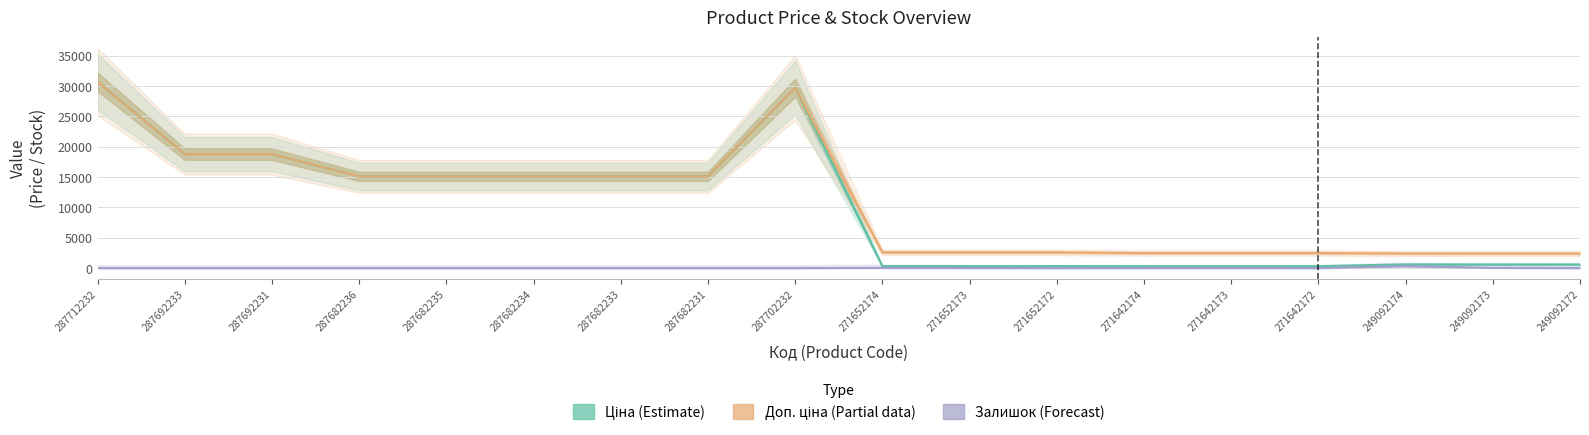

What position from the left is 249092173?

17